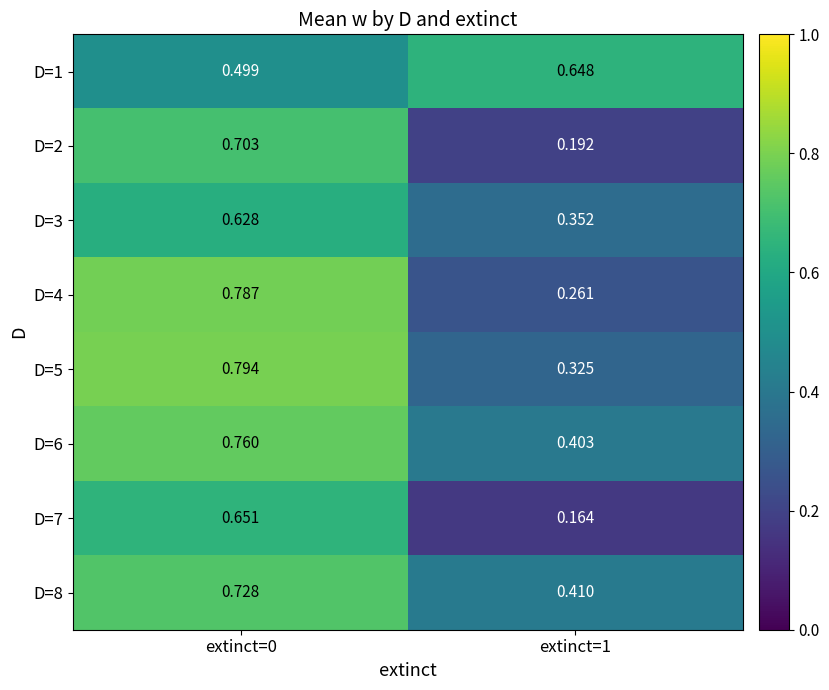

How many series are shown in this chart?

8